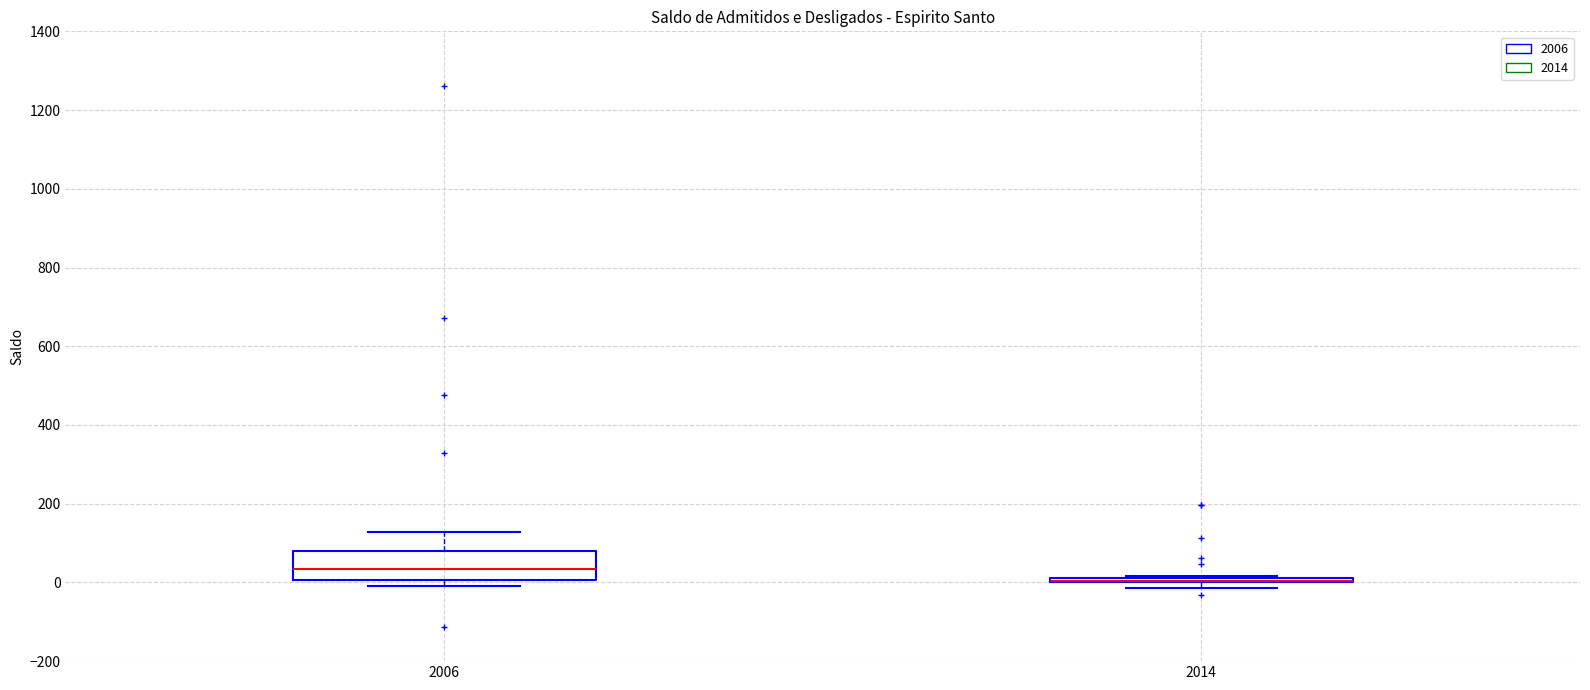

Comparing the boxes themselves (not the whiskers), which one is the tallest?

2006